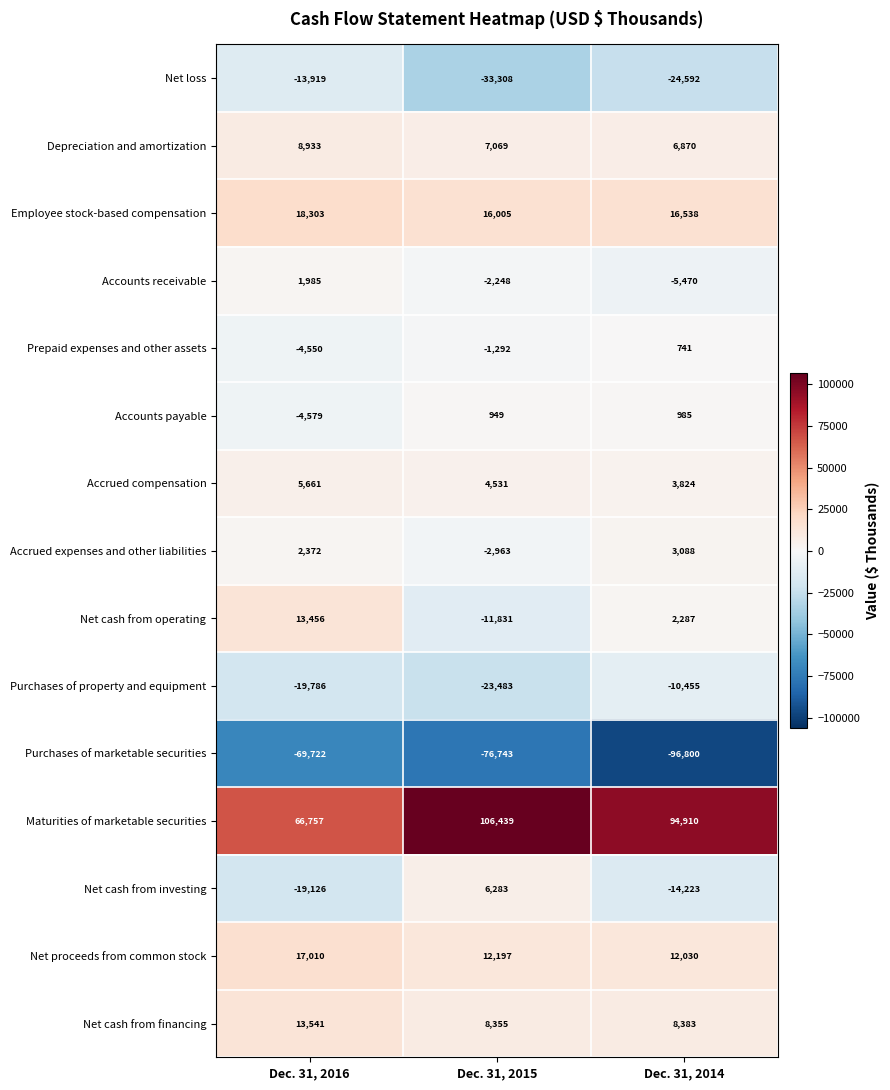

Count the number of categories in the chart.

3